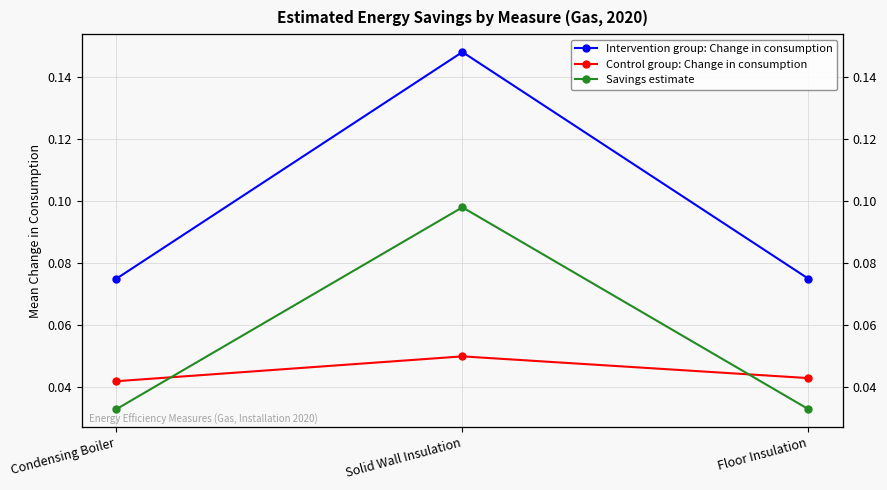

Which series has the largest total across all categories?

Intervention group: Change in consumption